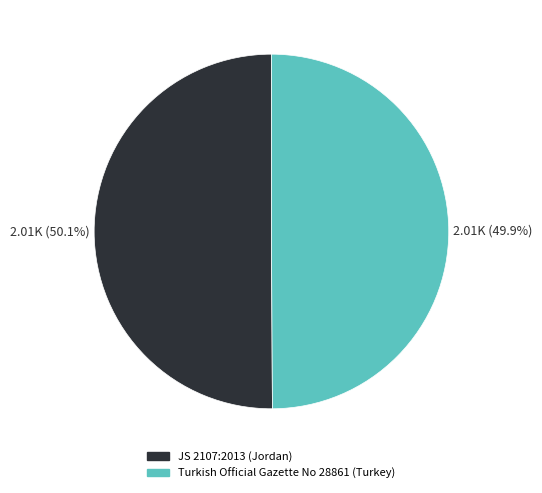

How many slices are in this pie chart?

2